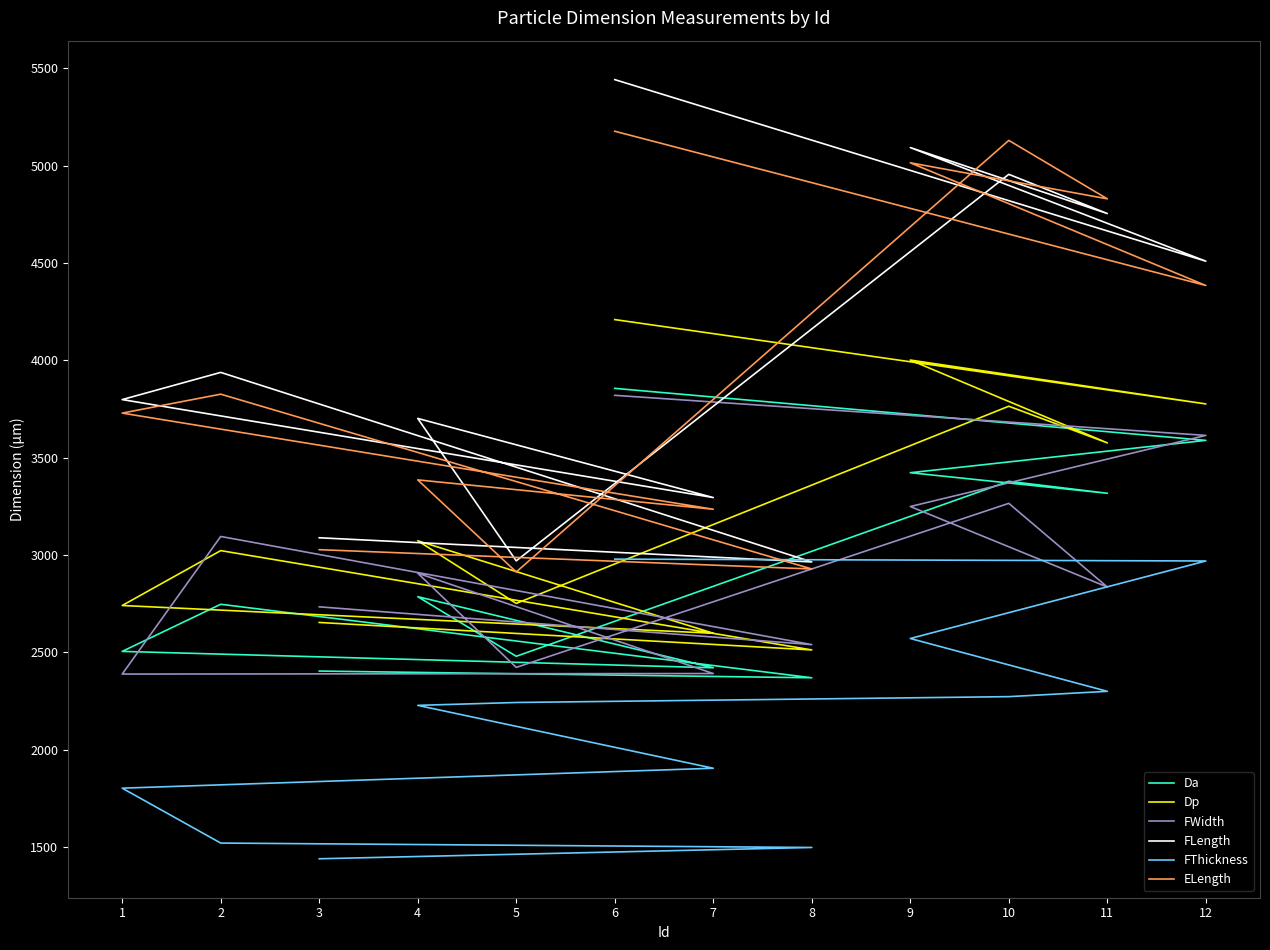

How many data points in ELength are less than 3825?

6